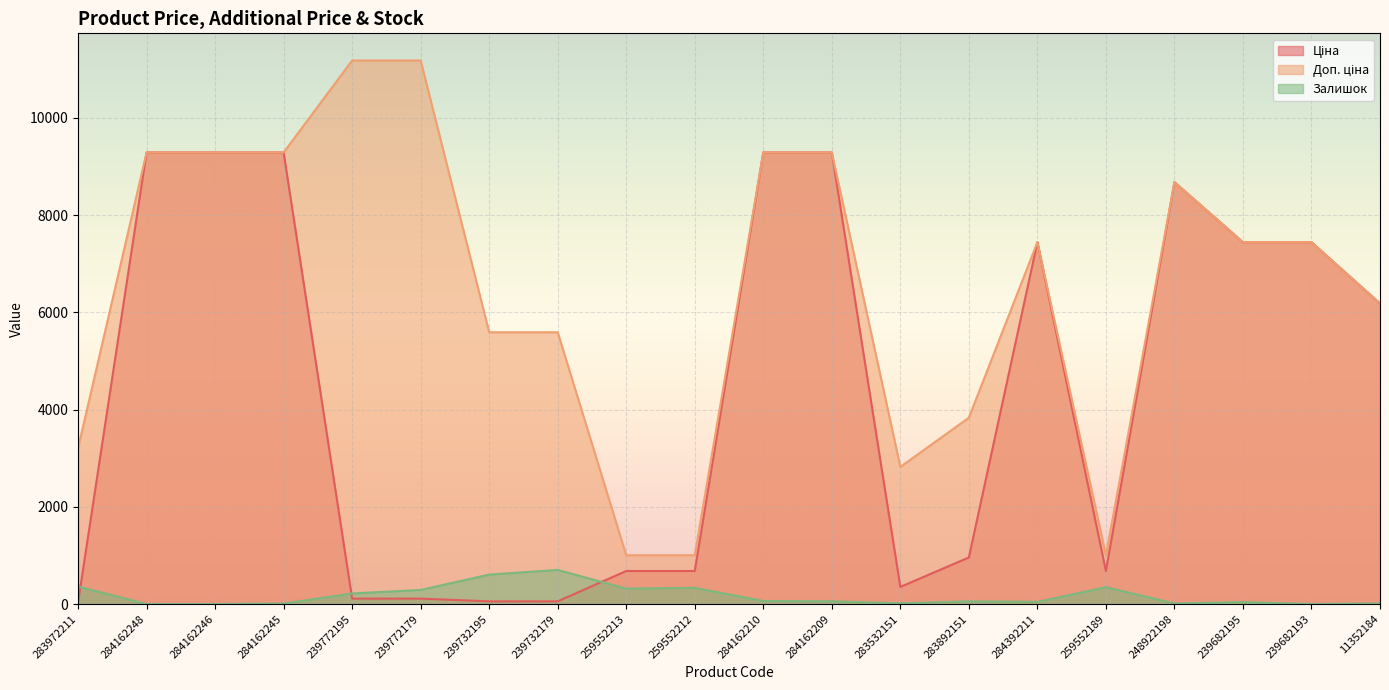

Rank the series by their maximum value, from highest to lowest.

Доп. ціна, Ціна, Залишок